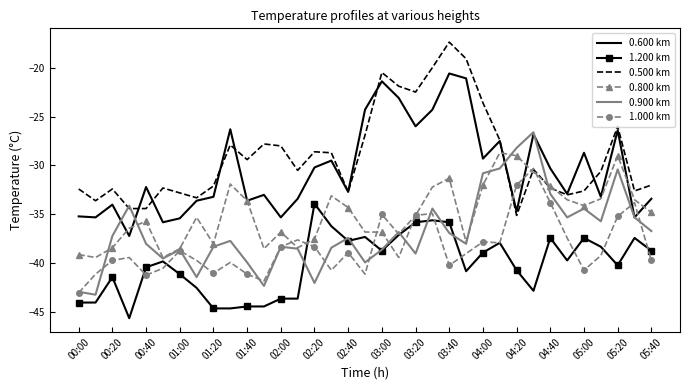

Which series has the largest total across all categories?

0.500 km